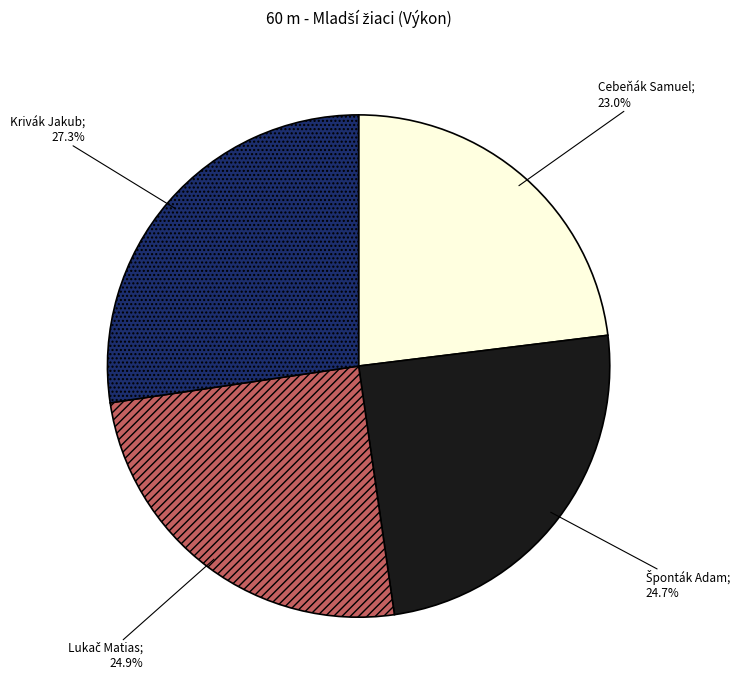

Count the number of slices in the pie.

4